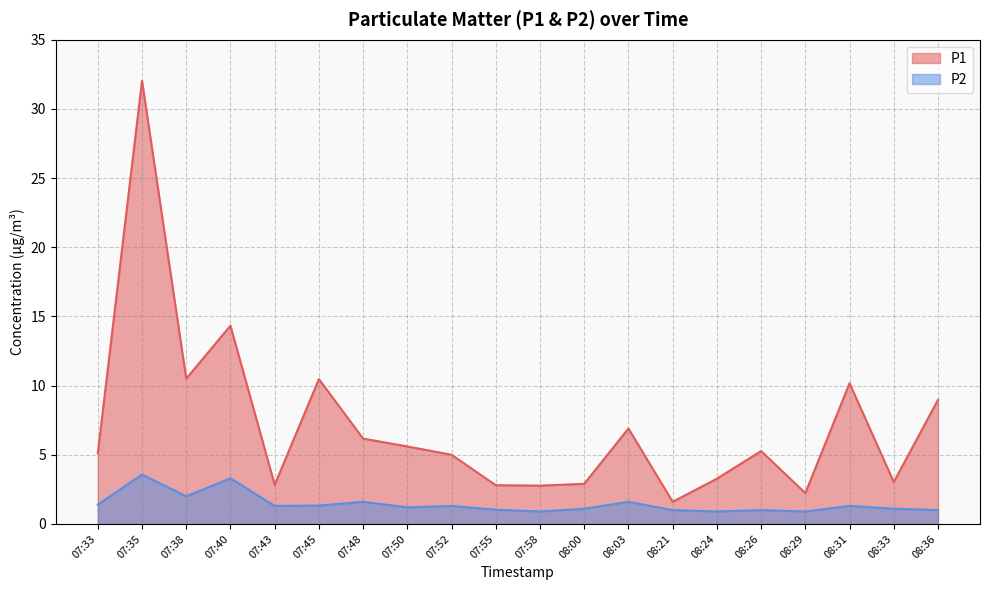

Is the value of P1 at 08:36 greater than the value of P2 at 08:24?

Yes